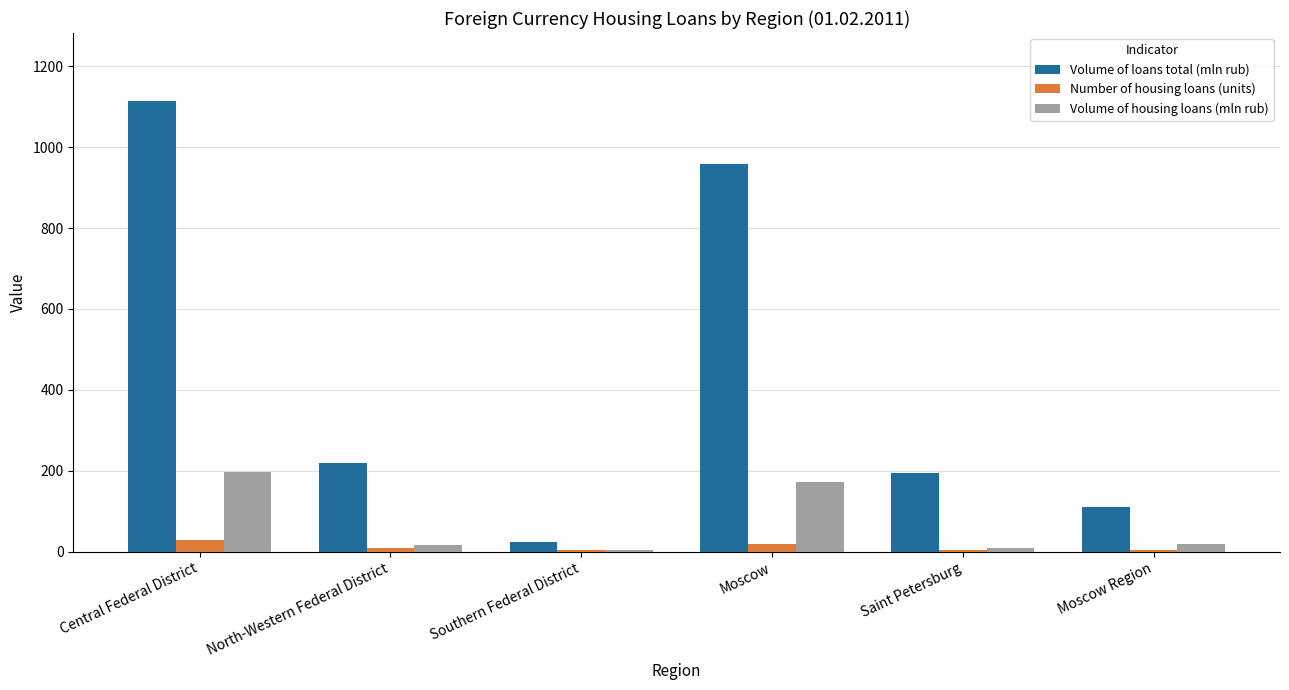

What is the sum of the Number of housing loans (units) values at Moscow and Saint Petersburg?

24